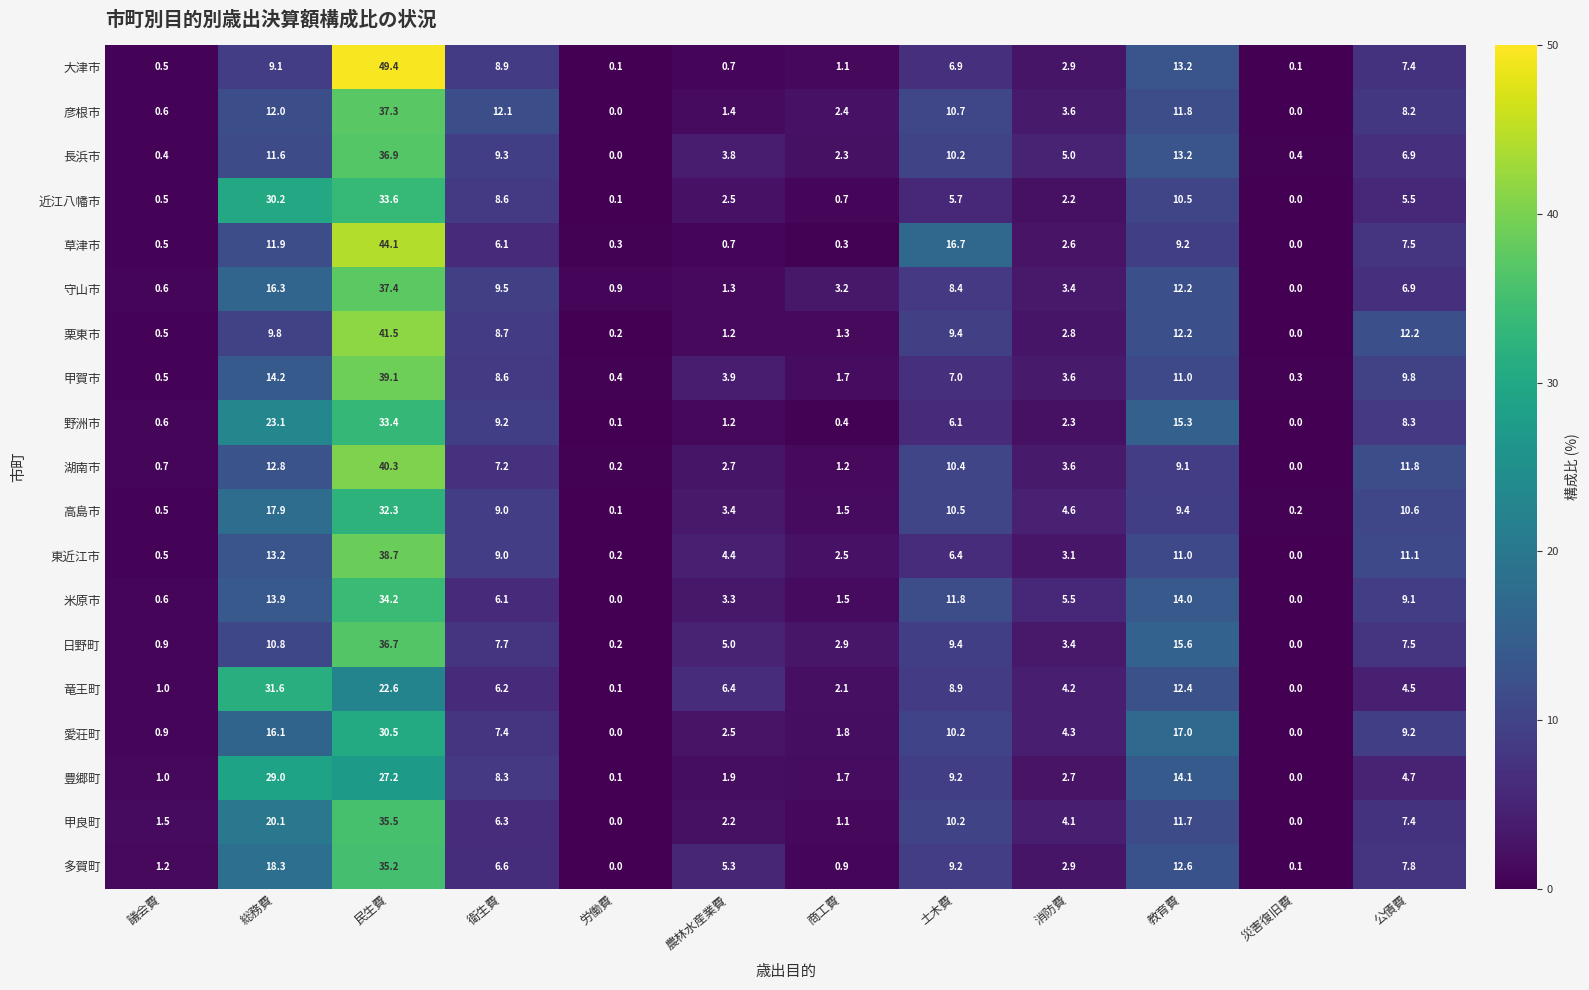

The 甲良町 series shows 0.0 at 災害復旧費. True or false?

True